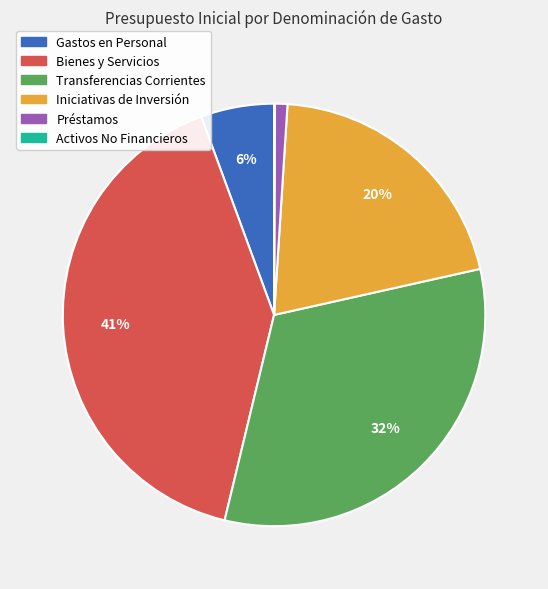

Does any single category account for the majority?

No